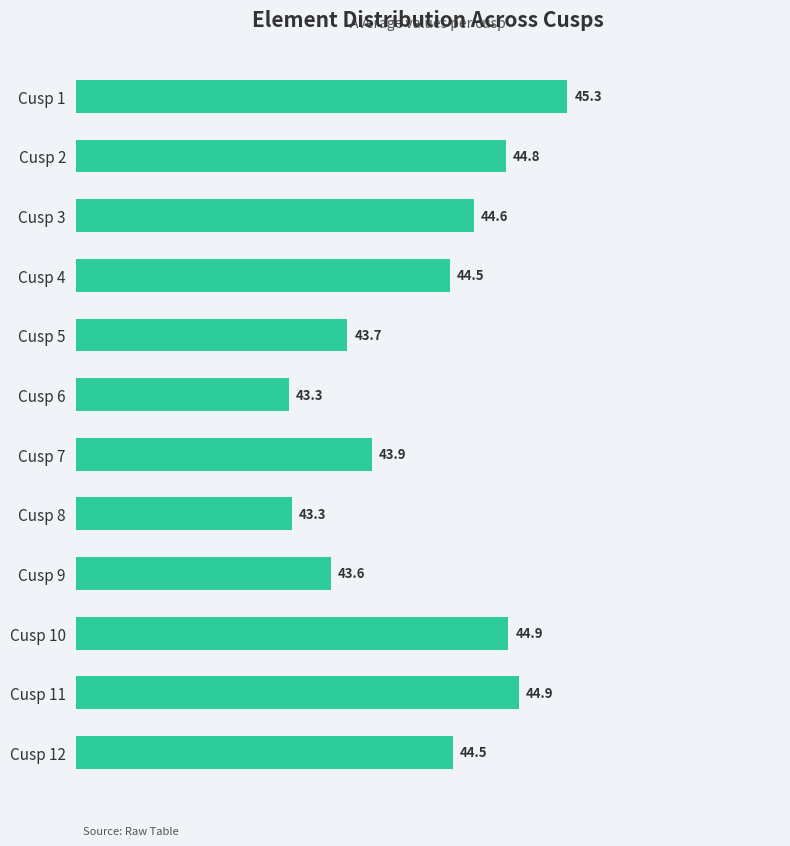

How many data points are above 44?

7